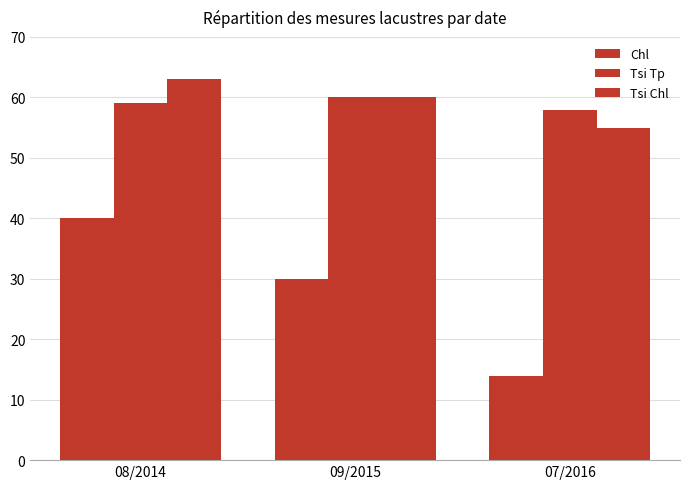

Which series has the largest range (max minus min)?

Chl